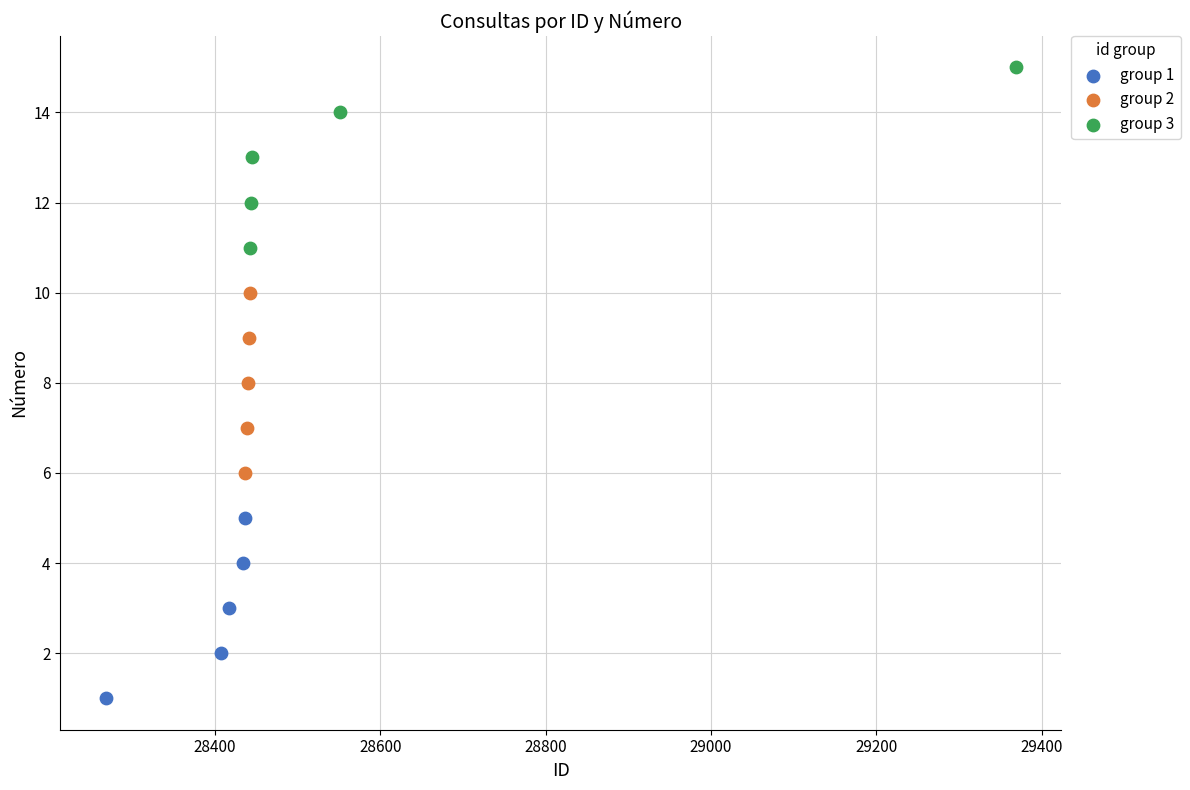

Which series reaches the maximum Y coordinate?

group 3